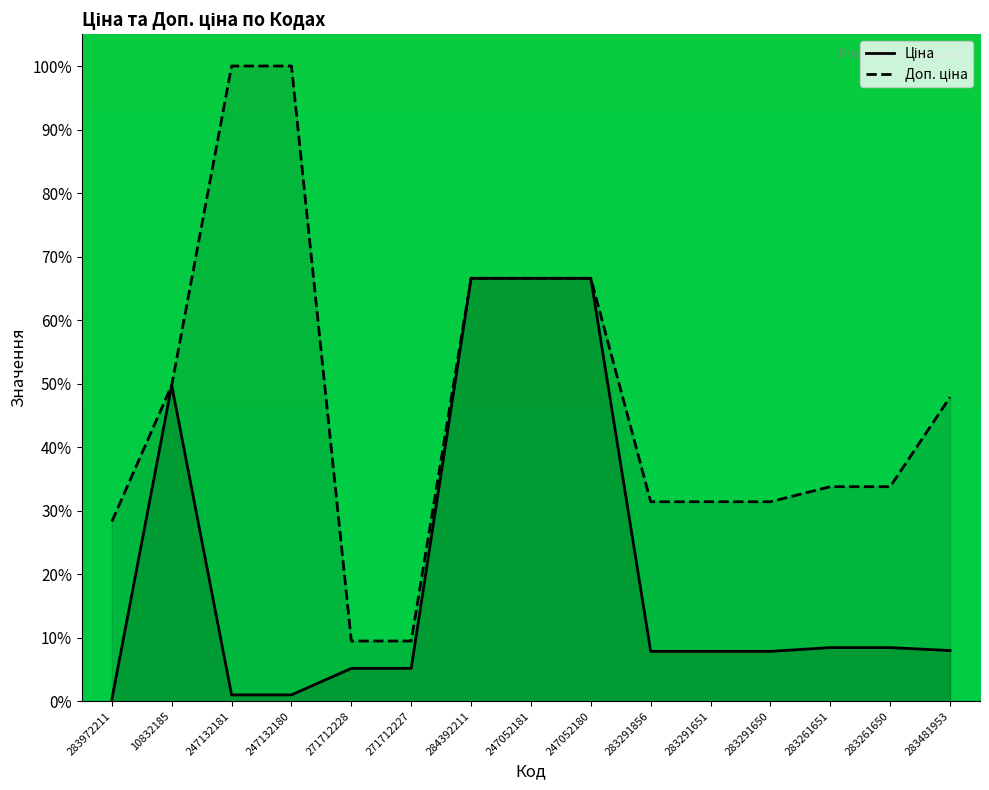

List the labels in order of Доп. ціна value, smallest first.

271712228, 271712227, 283972211, 283291856, 283291651, 283291650, 283261651, 283261650, 283481953, 10832185, 284392211, 247052181, 247052180, 247132181, 247132180